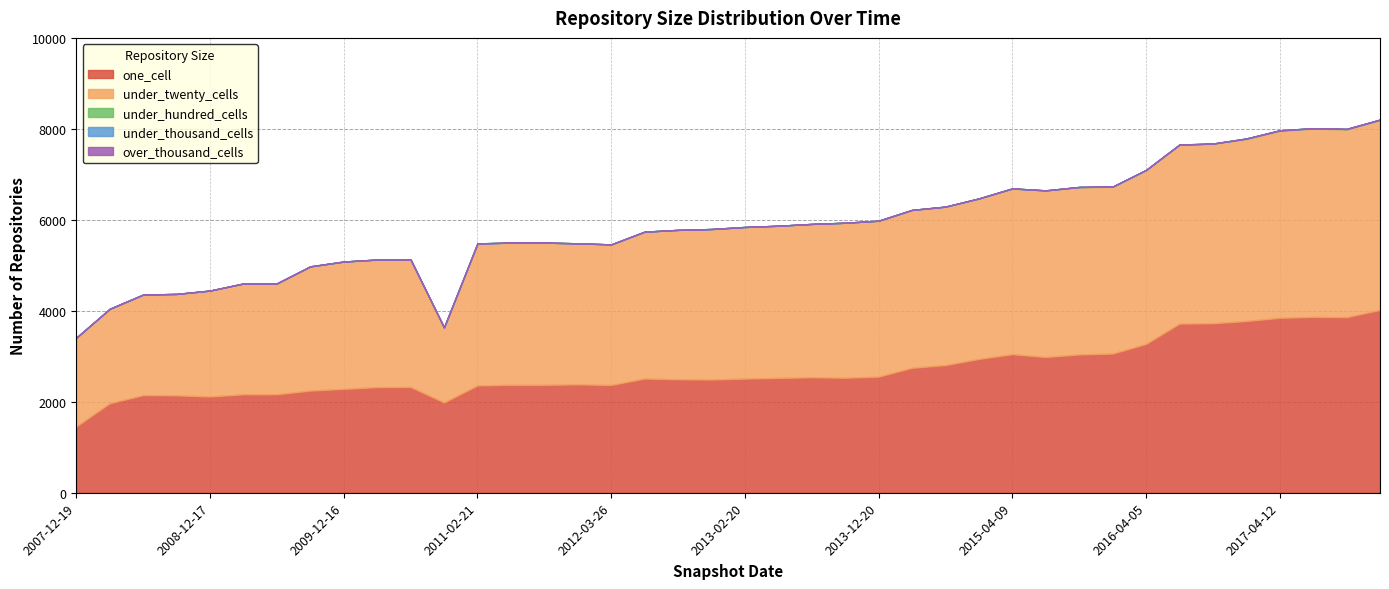

Reading right to left, what are all the values shown in this chart?

one_cell: 4021	3860	3866	3846	3776	3726	3719	3272	3060	3041	2984	3046	2942	2807	2747	2553	2528	2538	2524	2510	2489	2494	2511	2370	2383	2373	2373	2359	1986	2325	2323	2283	2246	2165	2164	2116	2141	2146	1968	1458
under_twenty_cells: 4172	4130	4140	4113	4003	3948	3933	3822	3668	3679	3661	3642	3526	3481	3471	3428	3408	3372	3346	3333	3309	3285	3229	3090	3101	3126	3126	3123	1649	2804	2804	2800	2731	2438	2437	2329	2230	2211	2076	1951
under_hundred_cells: 11	9	9	9	9	3	3	3	3	3	3	3	3	3	0	0	0	0	0	0	0	0	0	0	0	0	0	0	0	0	0	0	0	0	0	0	0	0	0	0
under_thousand_cells: 0	0	0	0	0	0	0	0	0	0	0	0	0	0	0	0	0	0	0	0	0	0	0	0	0	0	0	0	0	0	0	0	0	0	0	0	0	0	0	0
over_thousand_cells: 0	0	0	0	0	0	0	0	0	0	0	0	0	0	0	0	0	0	0	0	0	0	0	0	0	0	0	0	0	0	0	0	0	0	0	0	0	0	0	0